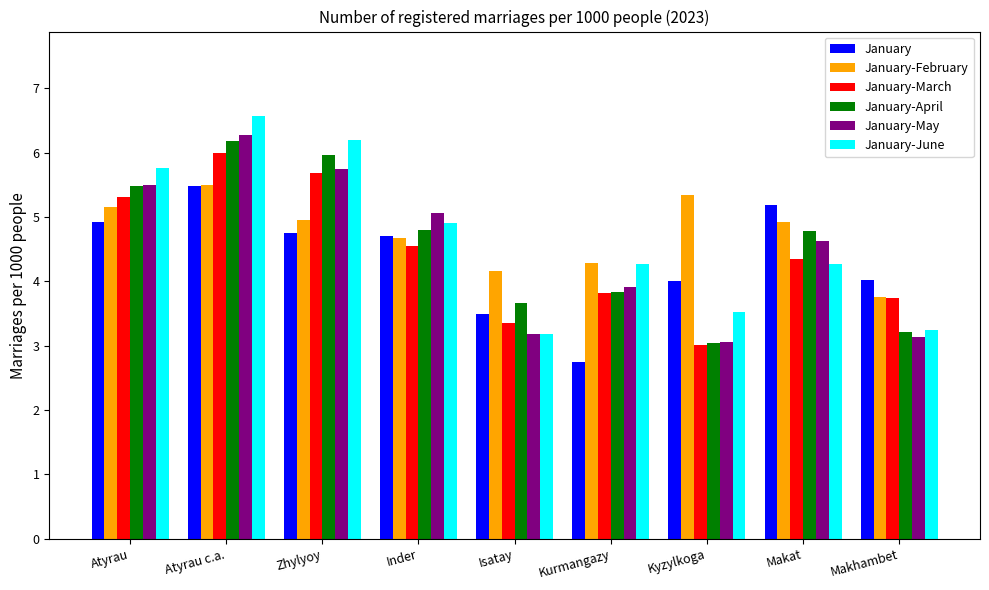

Where is January-May nearest to the value 4?

Kurmangazy